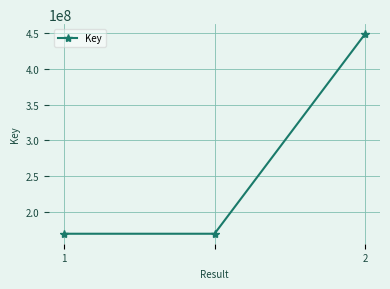

What is the average value?

262676228